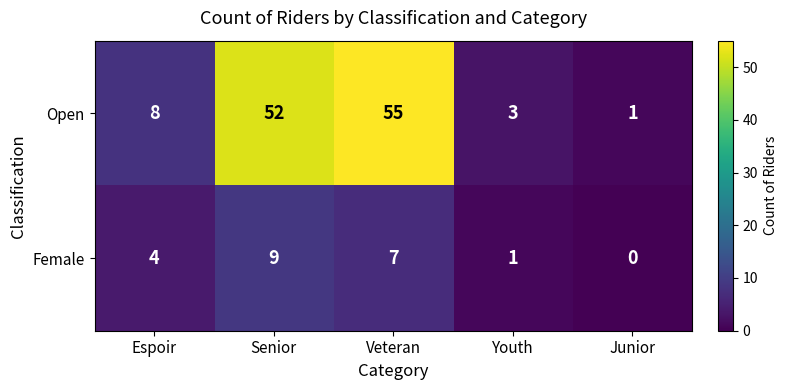

The Female series shows 11 at Veteran. True or false?

False